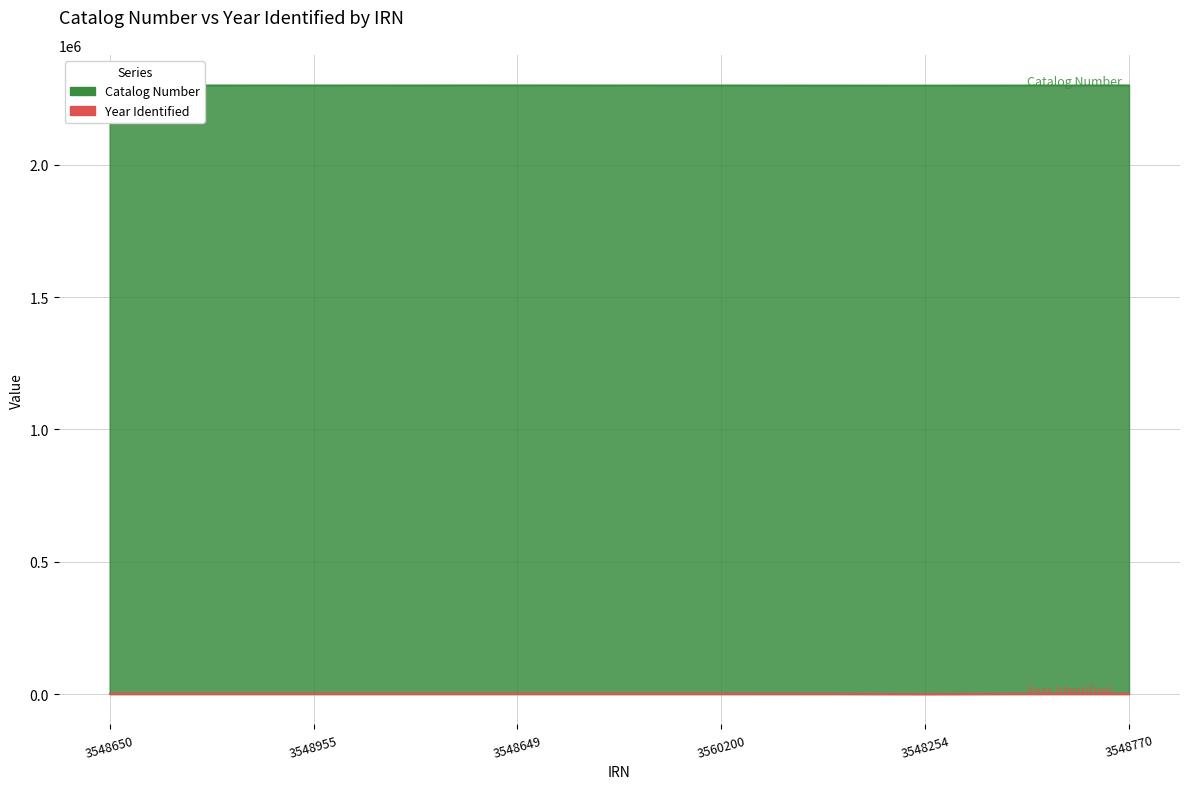

What is the maximum value for Catalog Number?

2300775